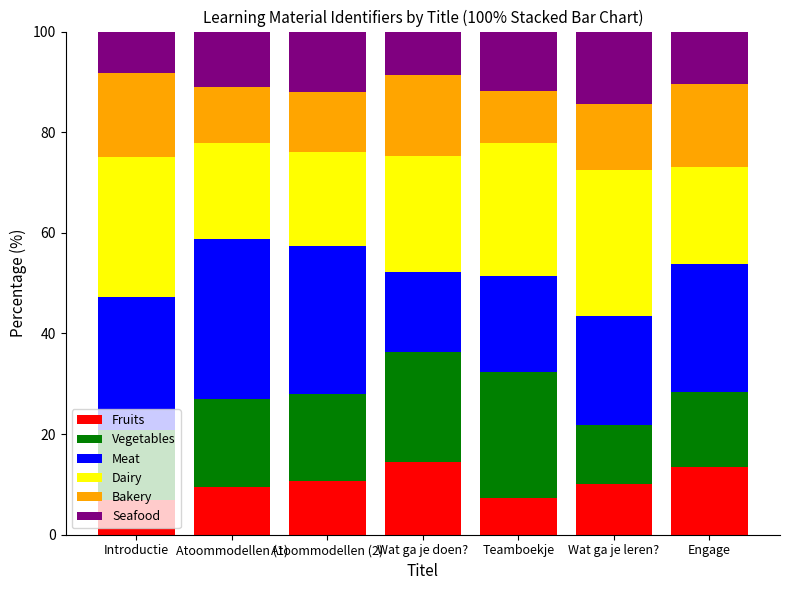

What is the highest value of the Fruits series?

14.5